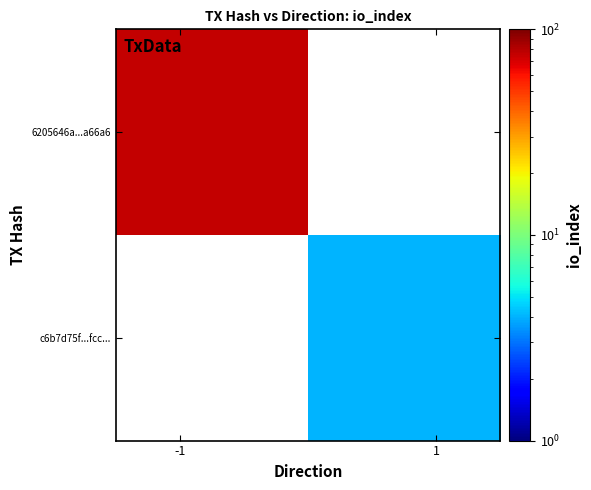

Which series has the widest spread of values?

6205646a...a66a6